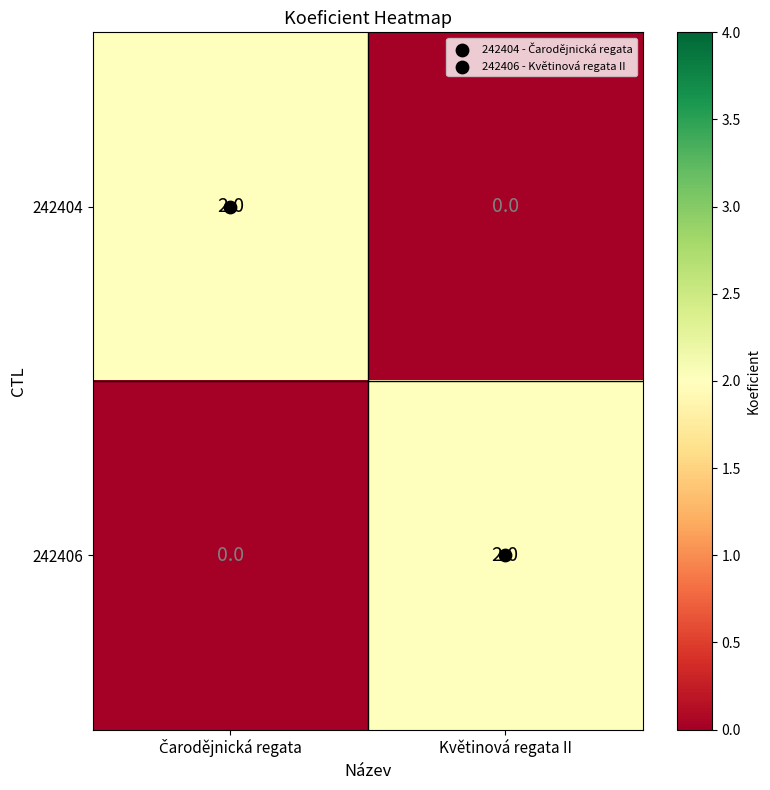

The value of 242406 at Květinová regata II is 2. True or false?

True